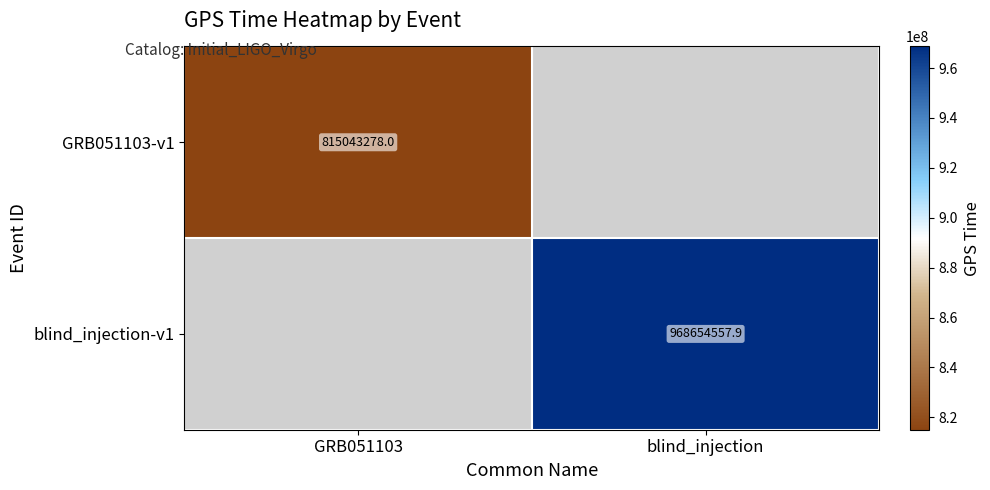

The value of GRB051103-v1 at GRB051103 is 815043278.0. True or false?

True